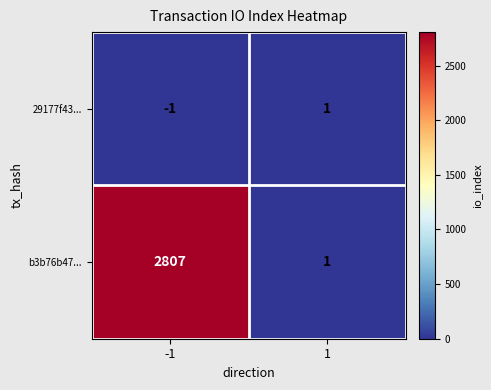

How many categories are shown in the chart?

2